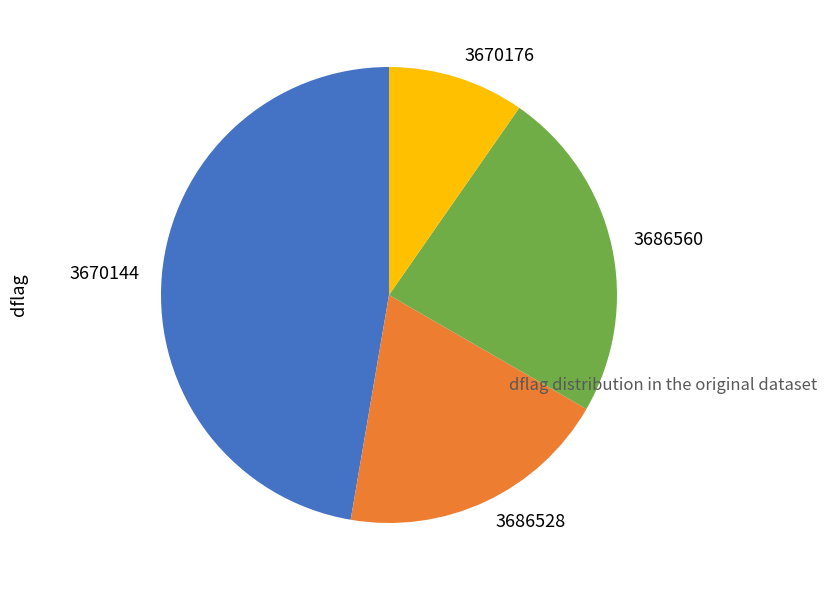

Is the sum of 3686528 and 3670176 greater than half?

No